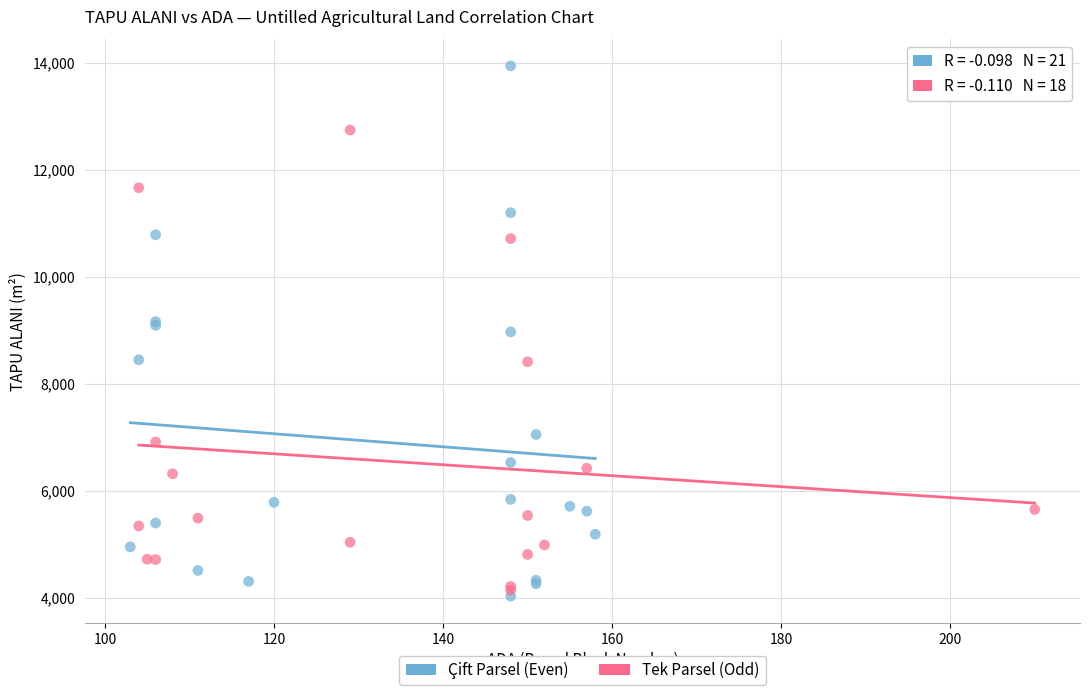

Which series contains the highest Y value?

Çift Parsel (Even)